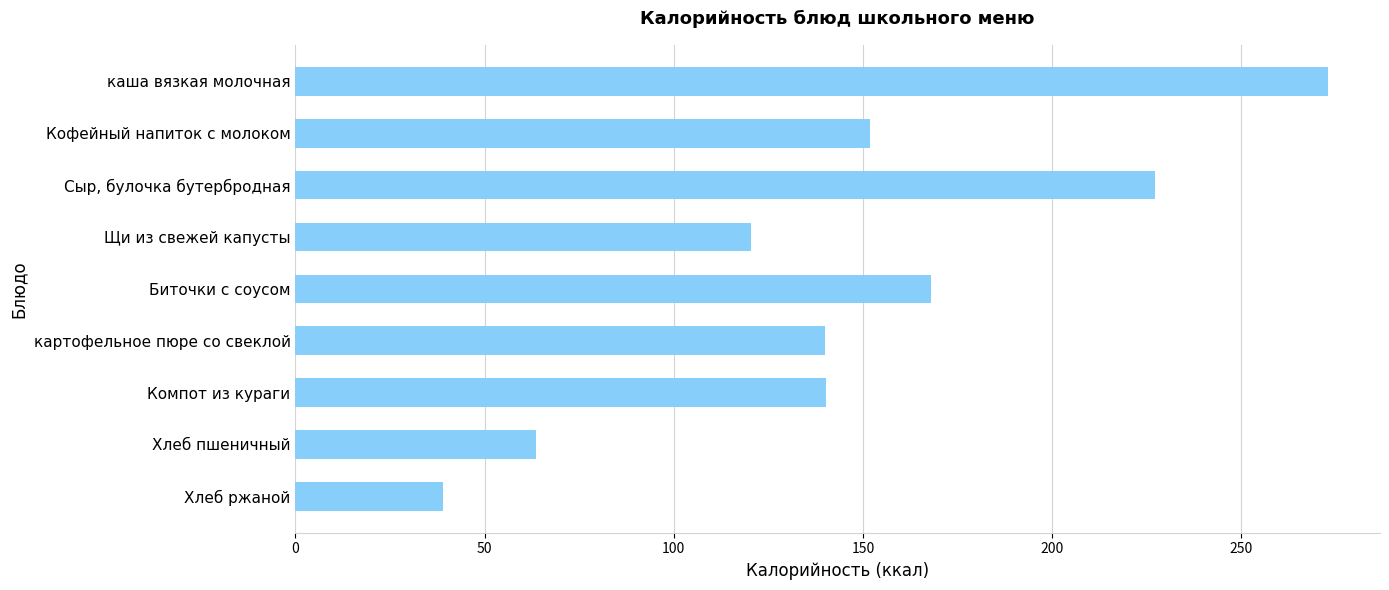

What is the maximum value shown in the chart?

273.0